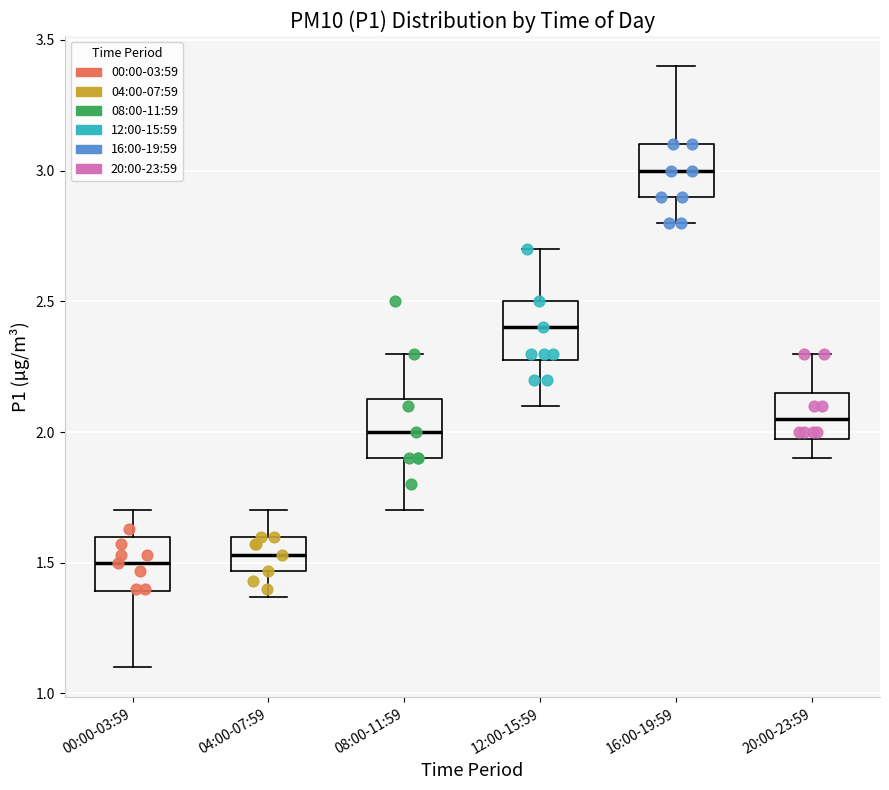

Which box has the highest median line?

16:00-19:59